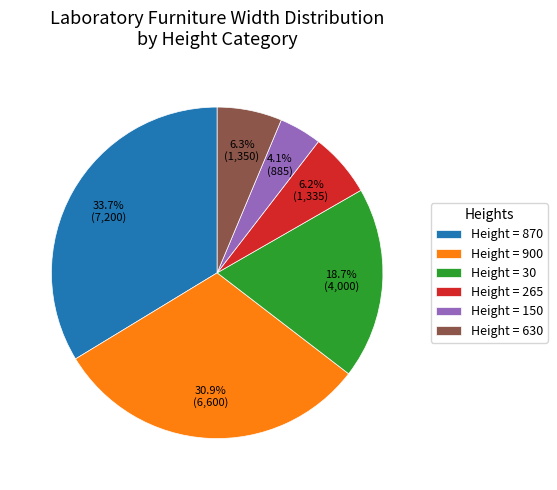

Does any single category account for the majority?

No